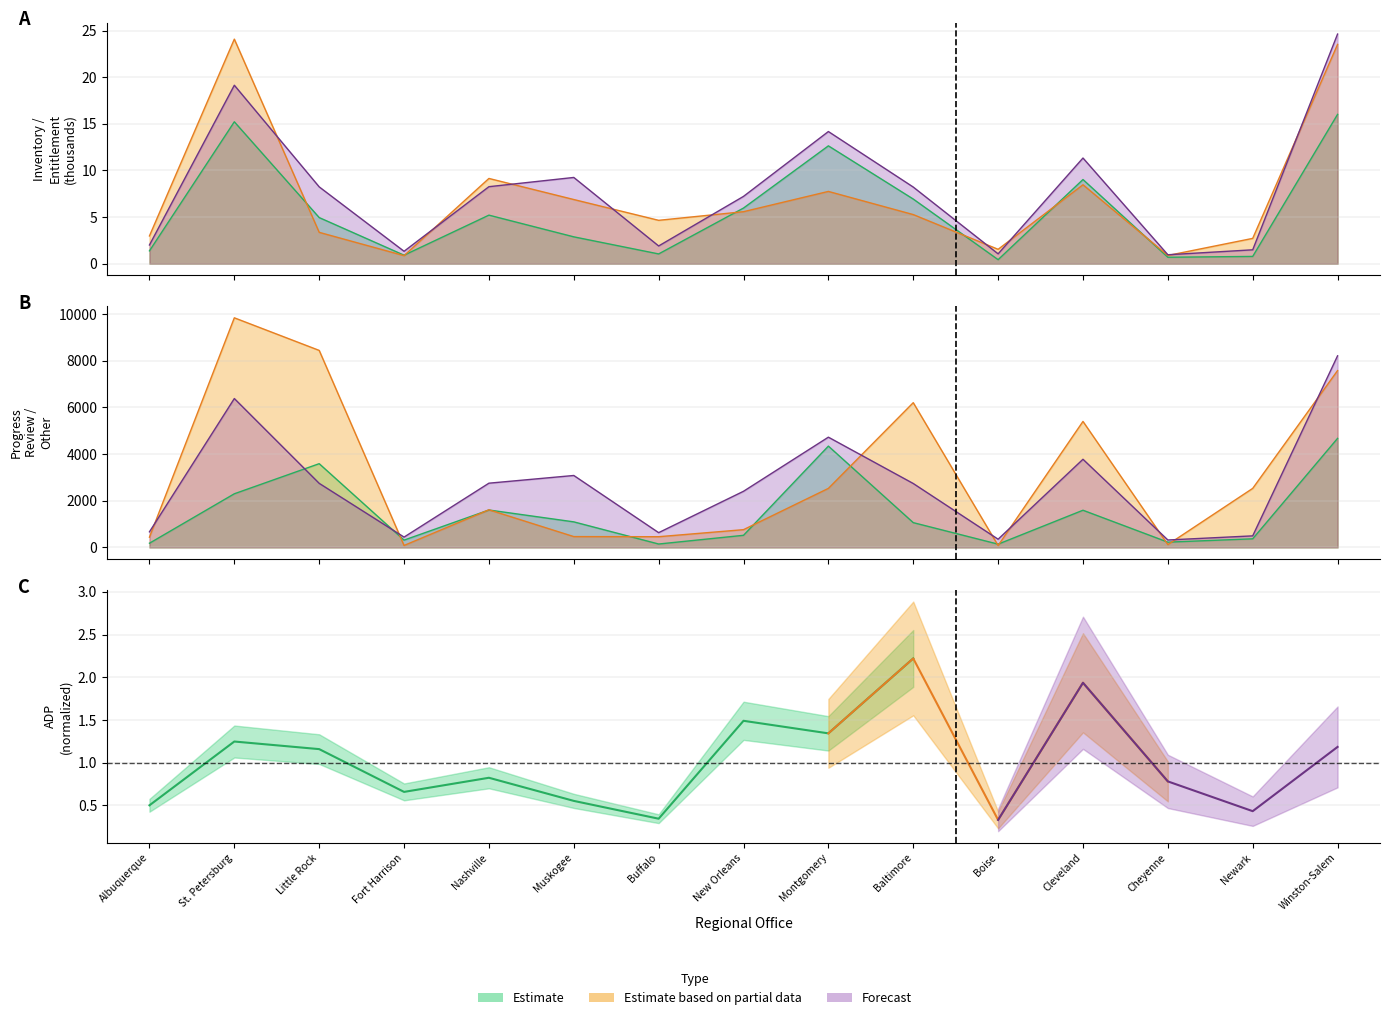

True or false: PROGRVW and NBRINV cross at least once.

False